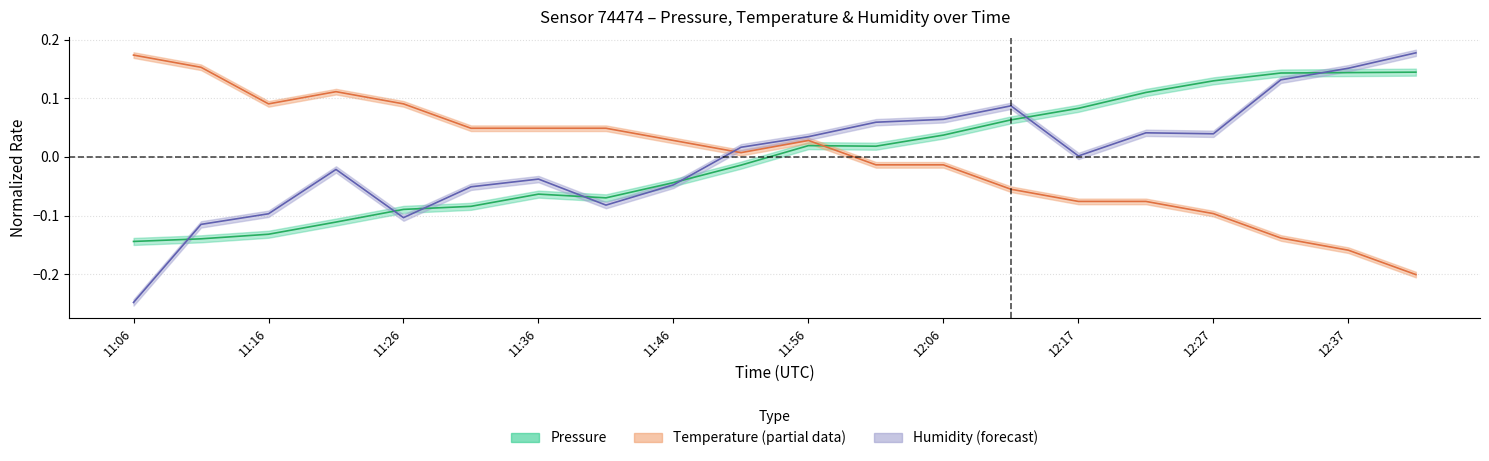

Is it true that pressure equals 0.1 at 12:11?

True